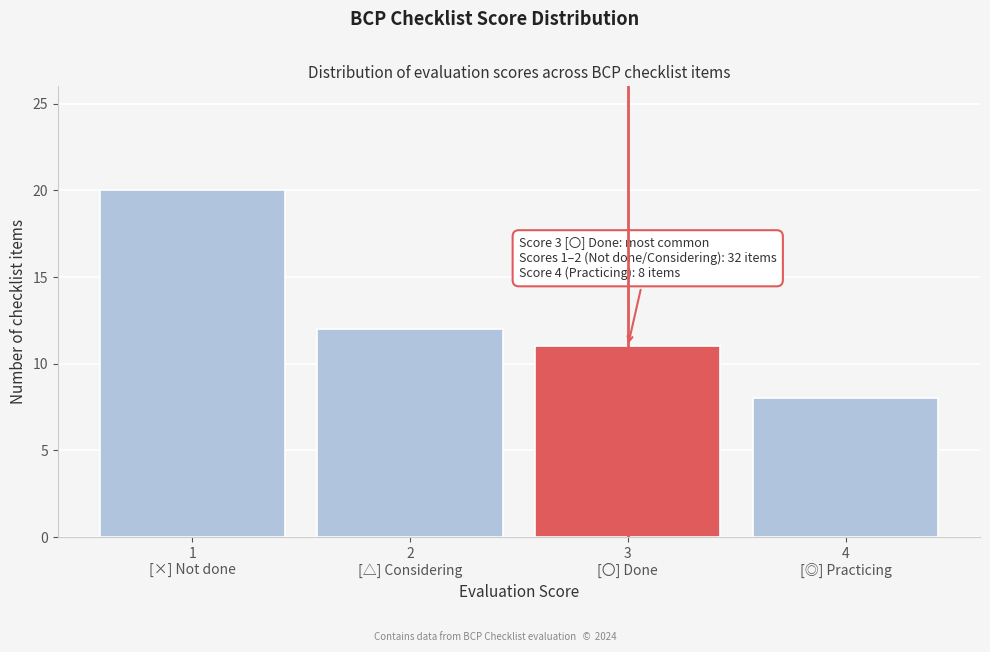

Reading left to right, what are all the values shown in this chart?

20	12	11	8